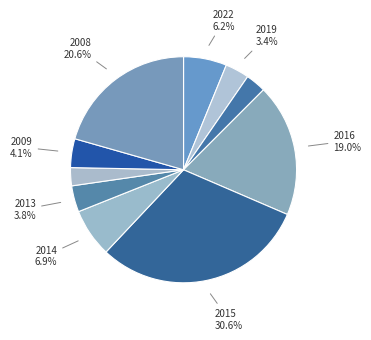

How many slices are in this pie chart?

10